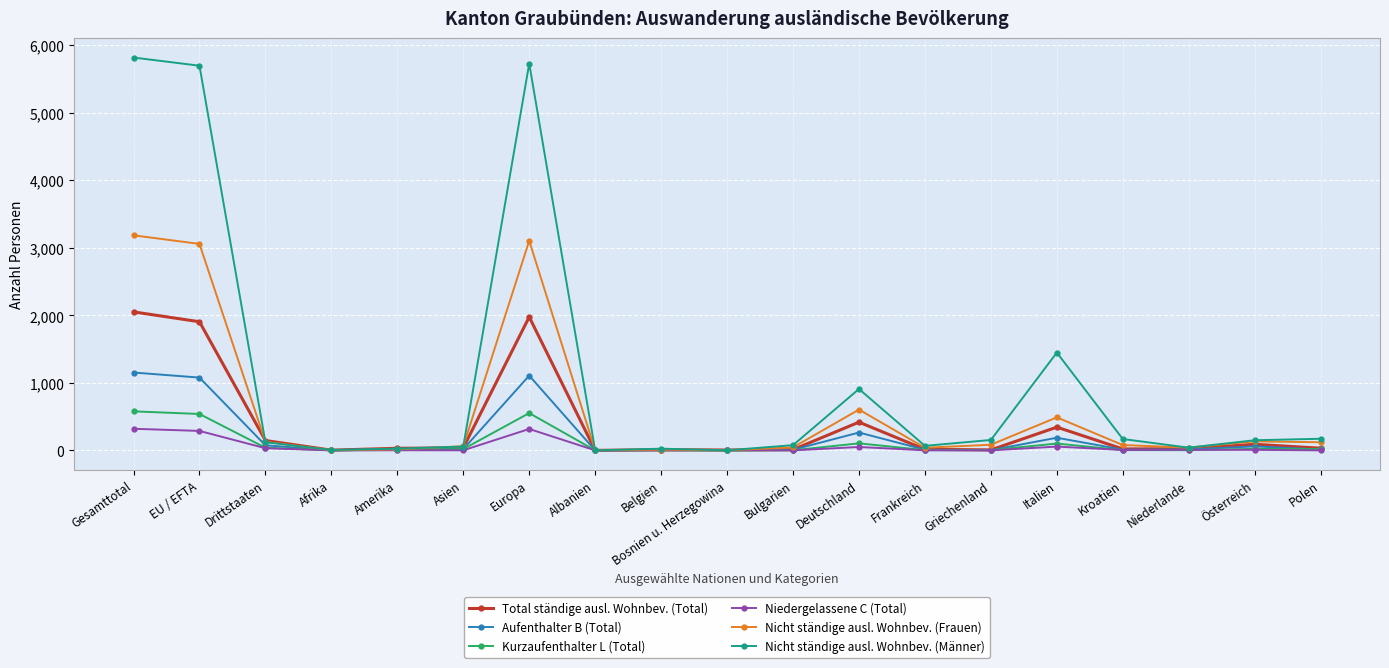

What is the difference between the maximum and minimum values in the Niedergelassene C (Total) series?

320